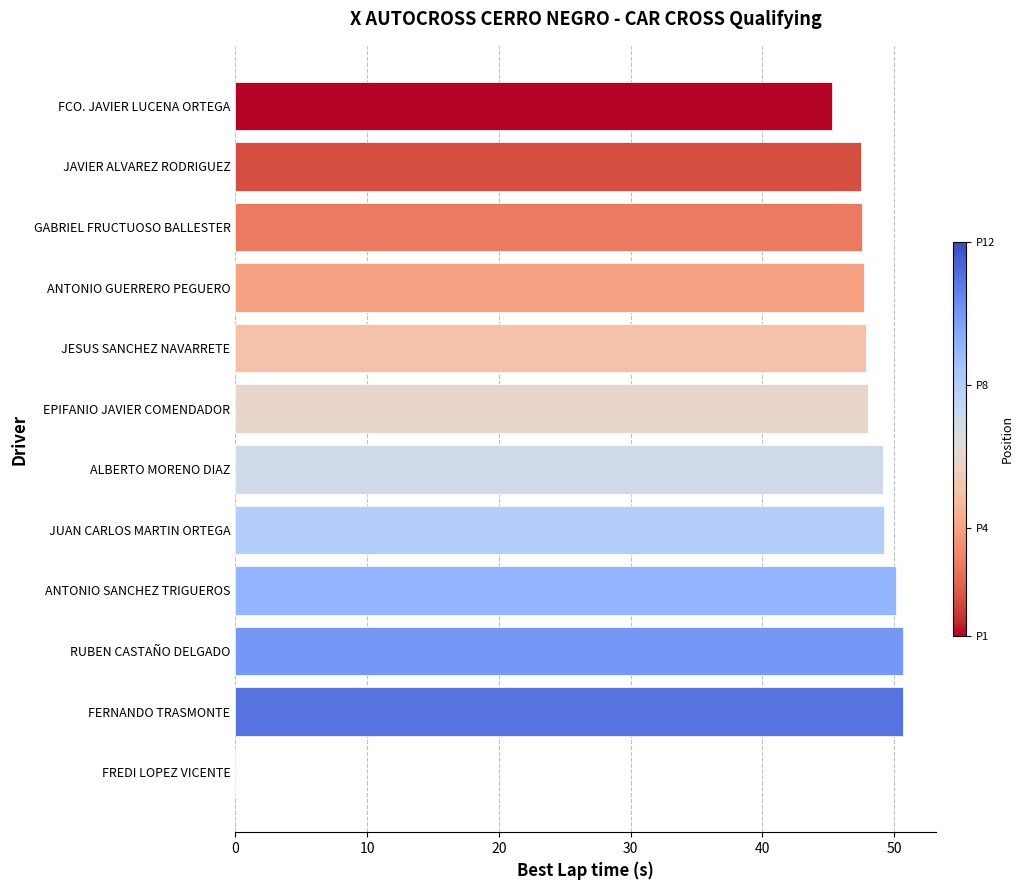

What is the approximate value at EPIFANIO JAVIER COMENDADOR?

48.0